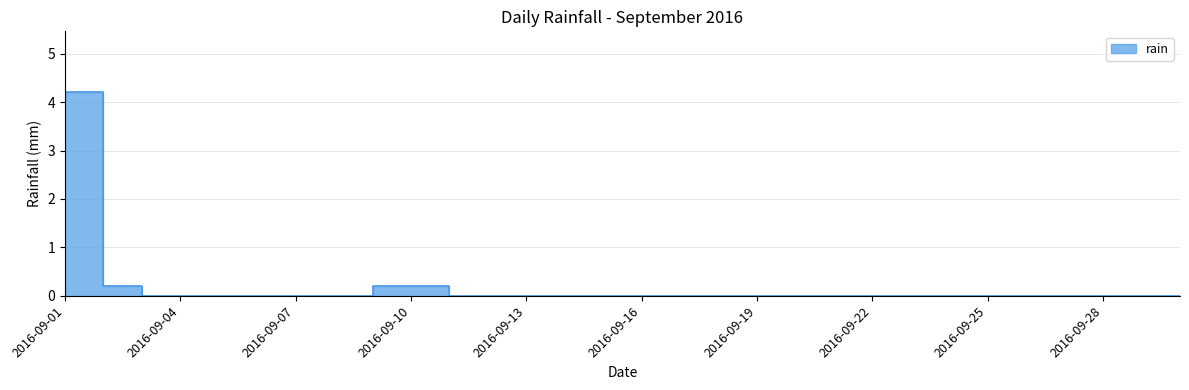

How many lines are shown in the chart?

1